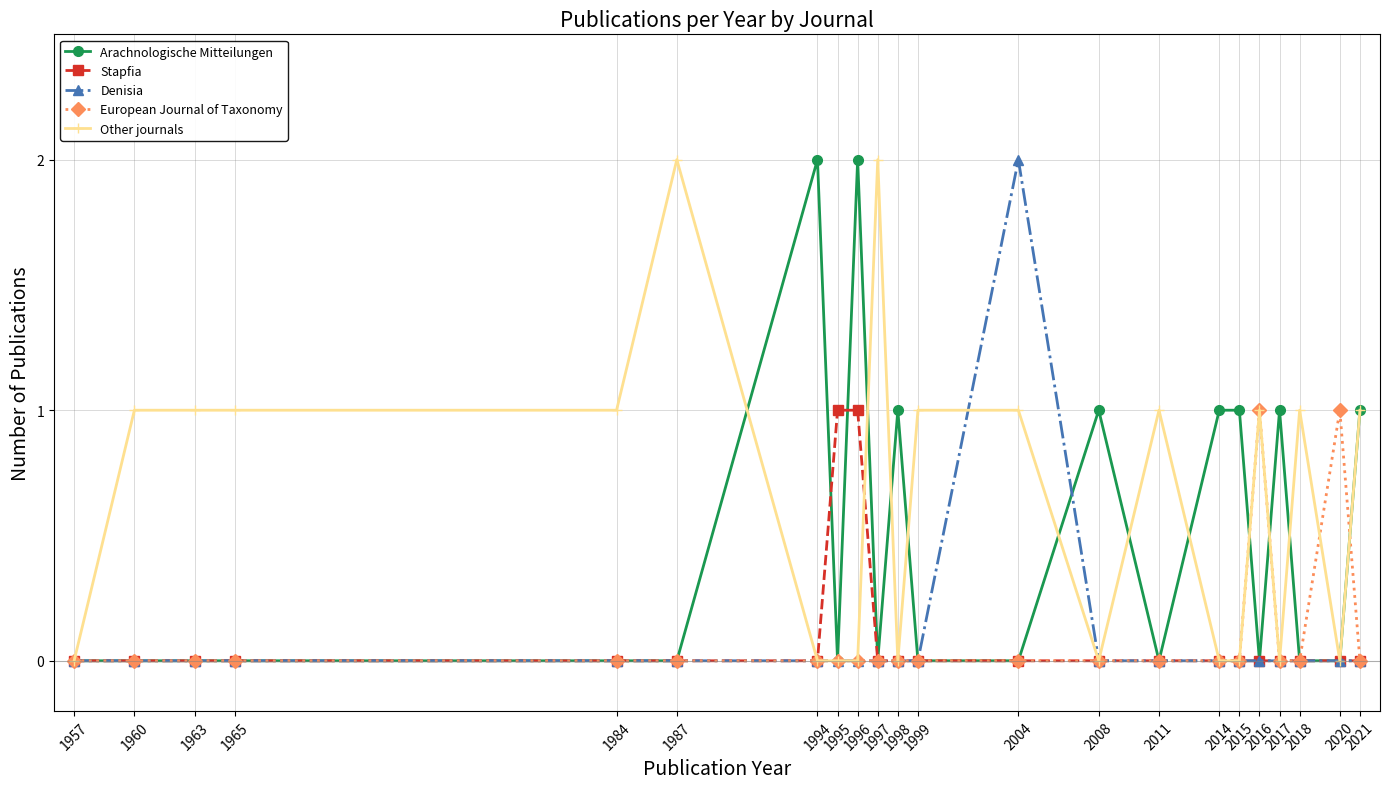

True or false: Arachnologische Mitteilungen and Denisia cross at least once.

True